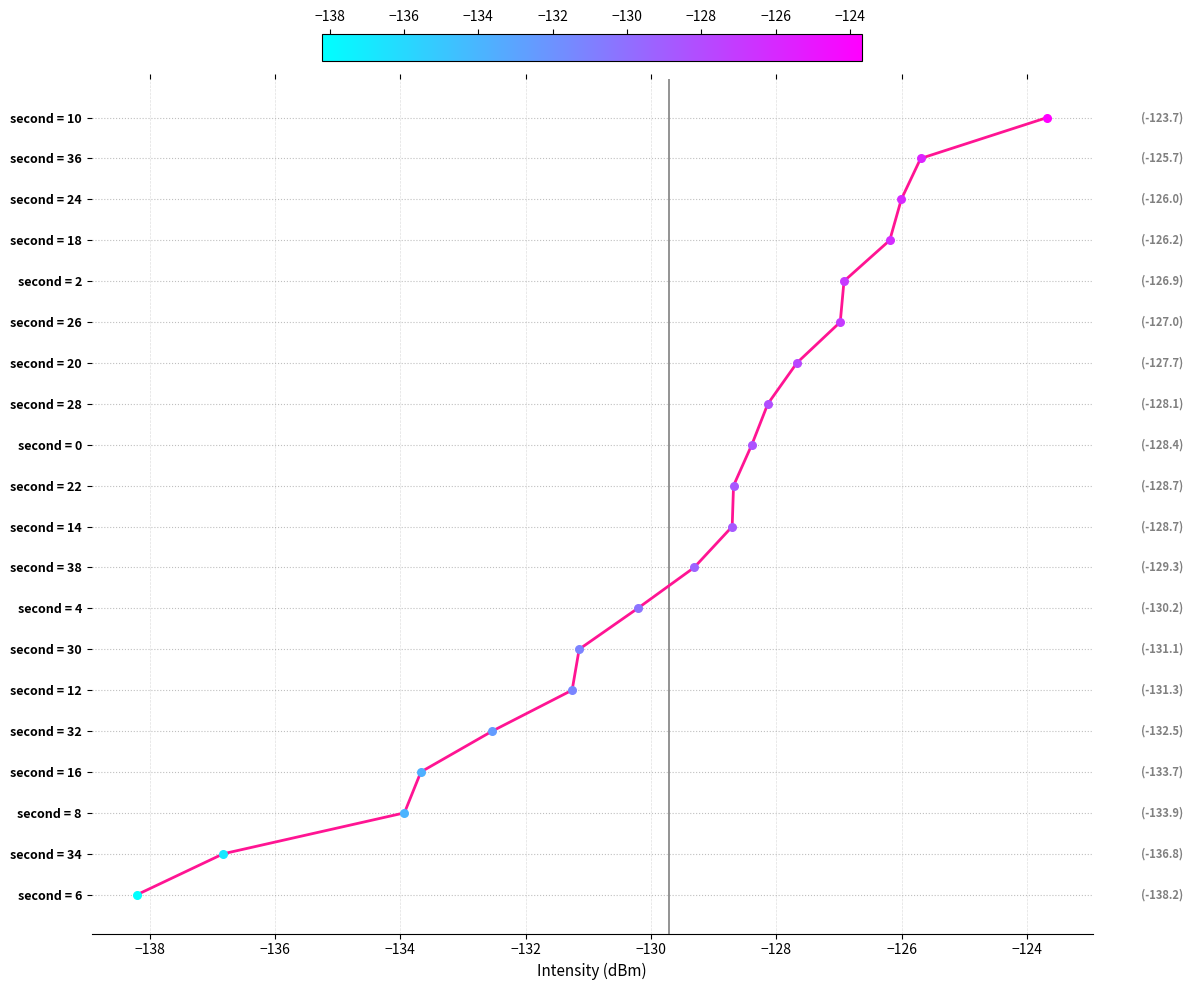

Does the chart have visible grid lines?

Yes